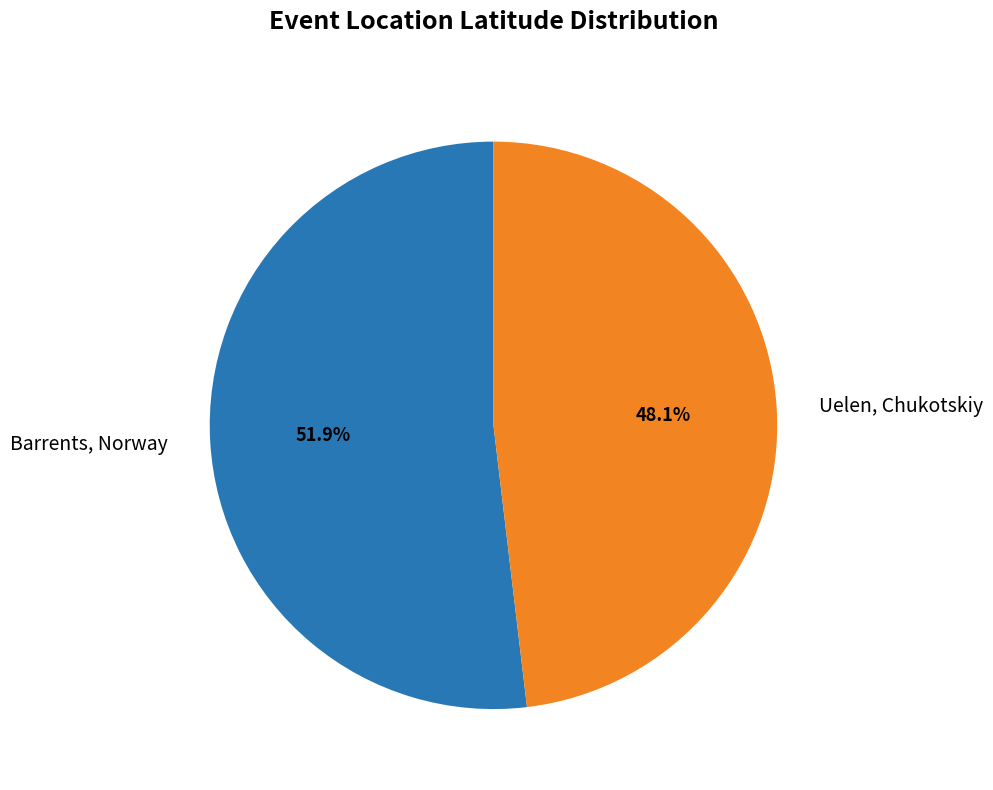

Which category has the biggest portion of the pie?

Barrents, Norway